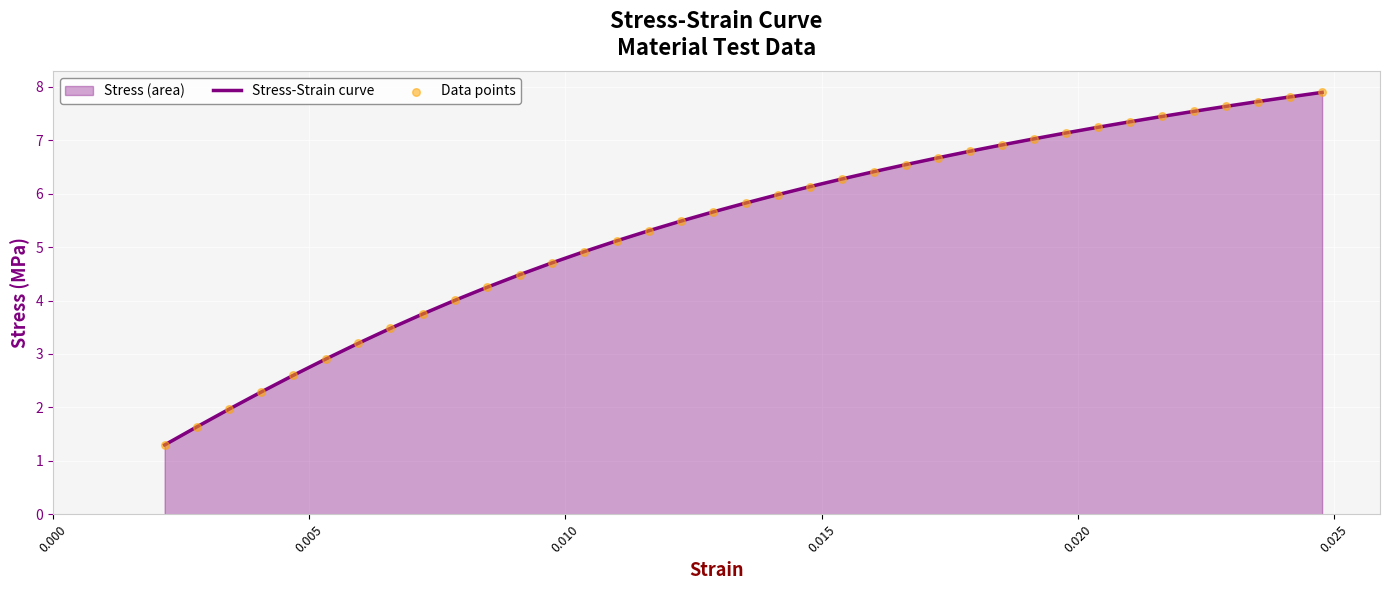

Which series contains the highest Y value?

Stress-Strain curve